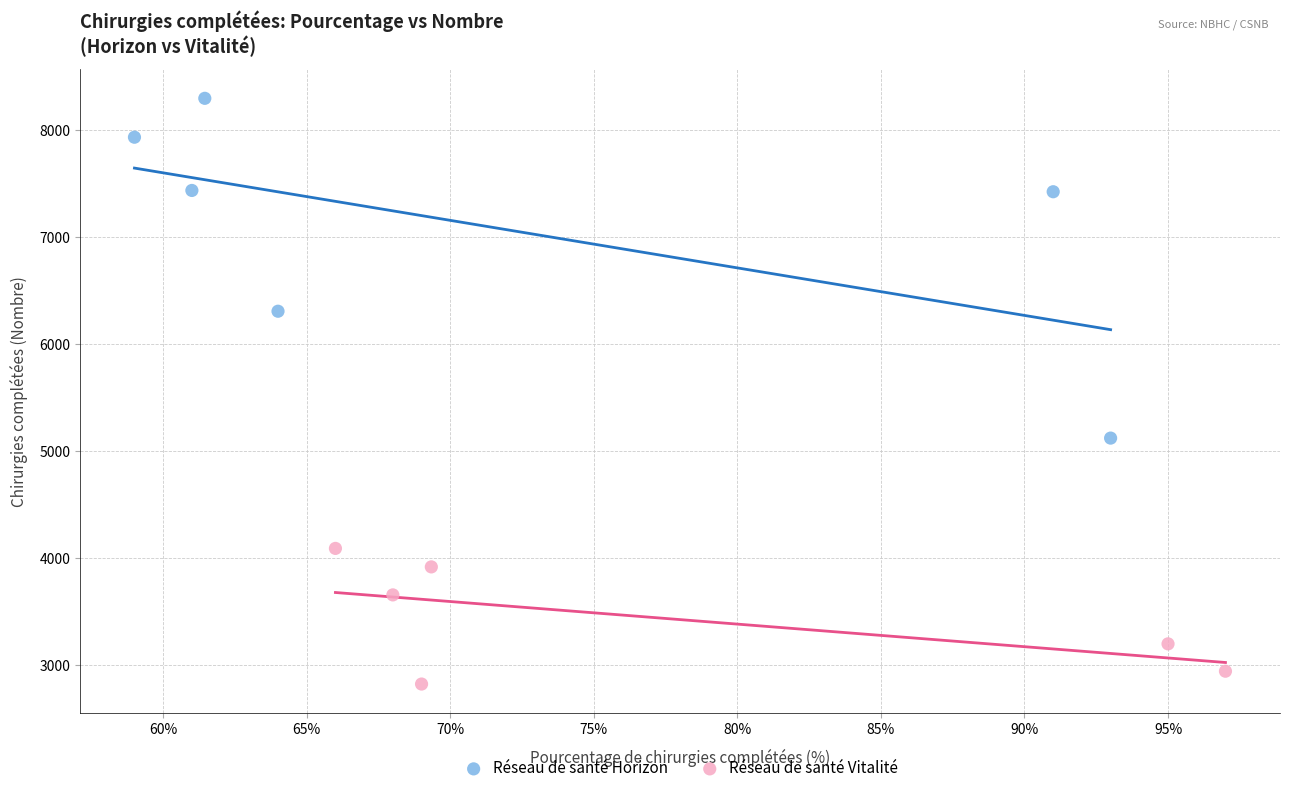

Which series contains the lowest Y value?

Réseau de santé Vitalité